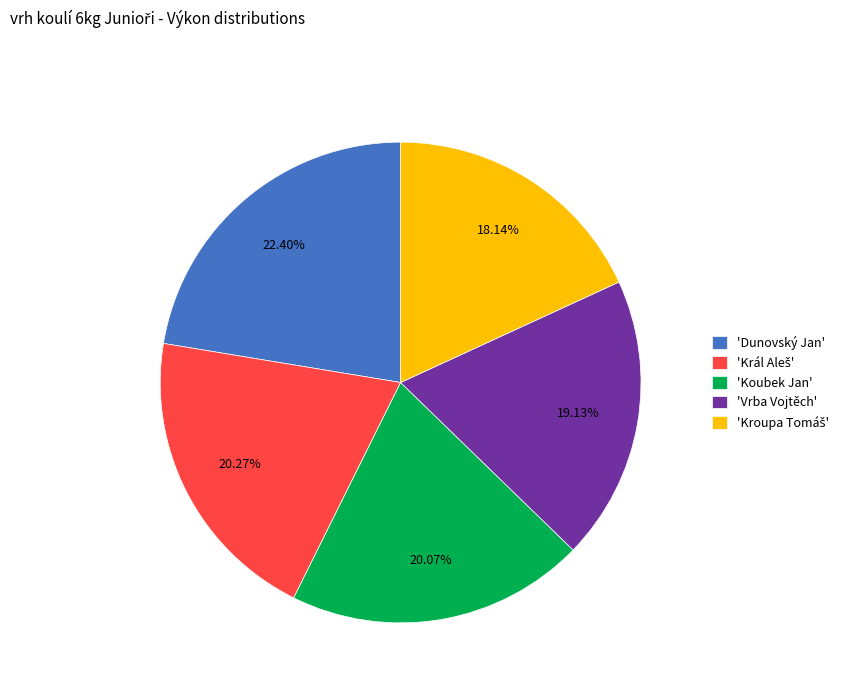

Approximately how many times larger is the value at 'Vrba Vojtěch' compared to 'Koubek Jan'?

1.0